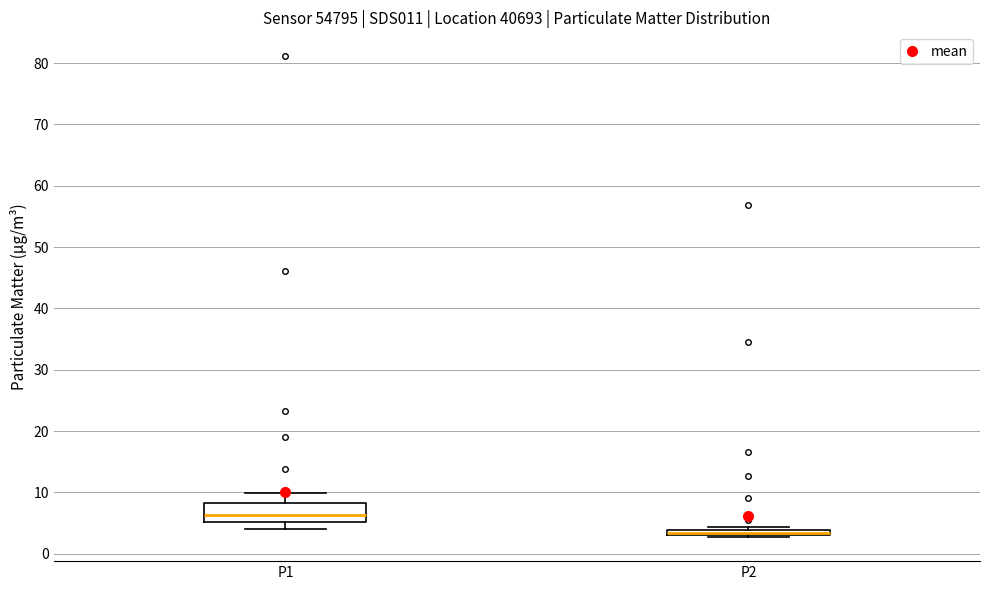

Where does the median line of the box for P1 sit on the y-axis? The values are not printed on the chart, so give them approximately, as read against the axis.

6